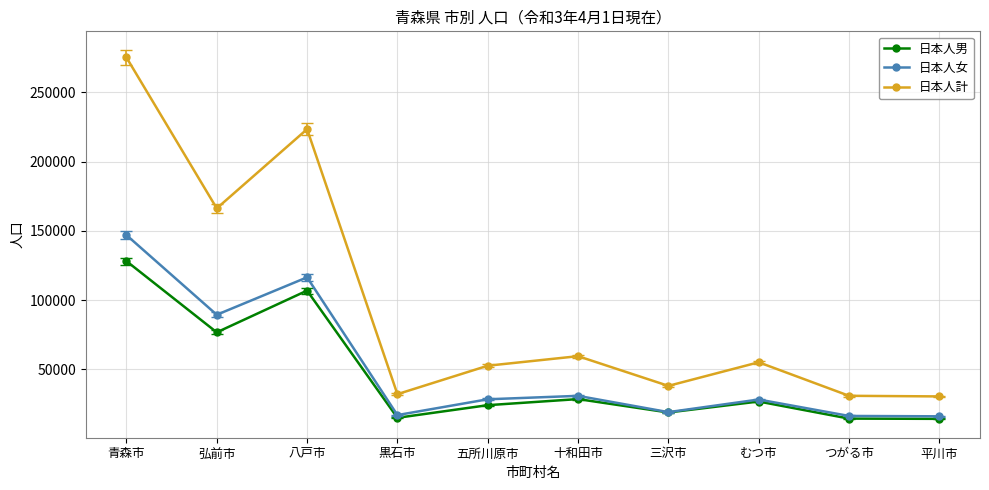

What is the difference between the second highest and second lowest values in the 日本人女 series?

100061